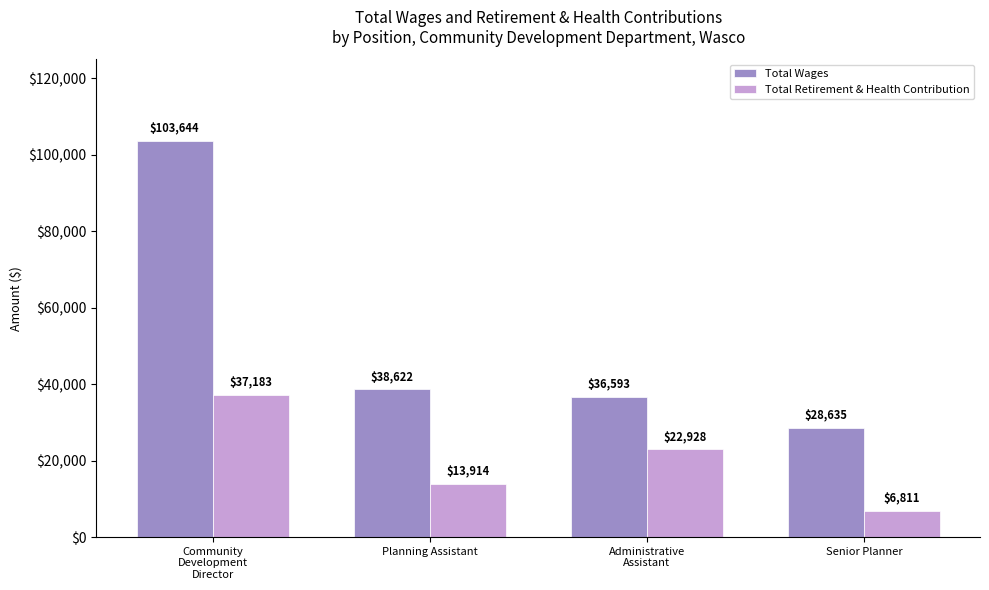

The Total Wages series shows 38622 at Planning Assistant. True or false?

True